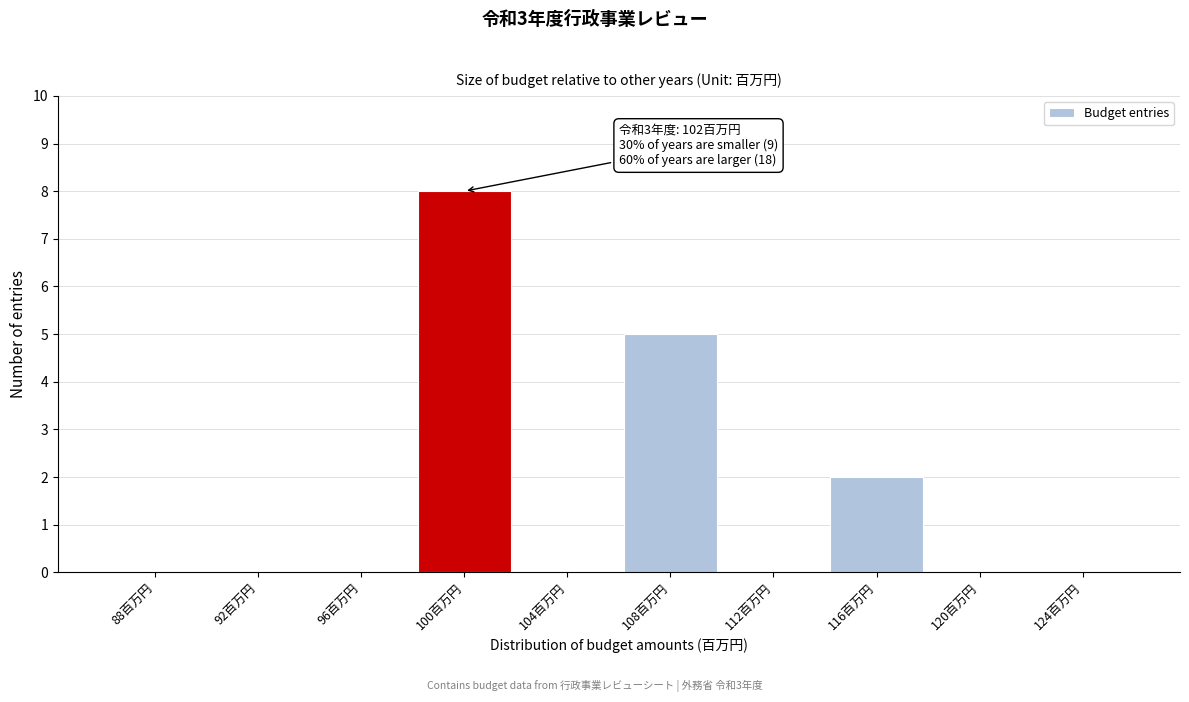

Reading left to right, what are all the values shown in this chart?

88百万円=0	92百万円=0	96百万円=0	100百万円=8	104百万円=0	108百万円=5	112百万円=0	116百万円=2	120百万円=0	124百万円=0